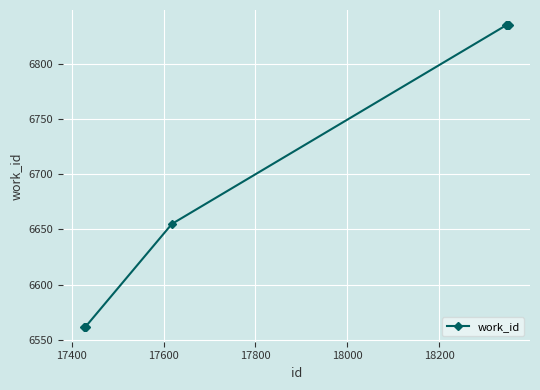

What is the value of the 3rd point from the left?

6562